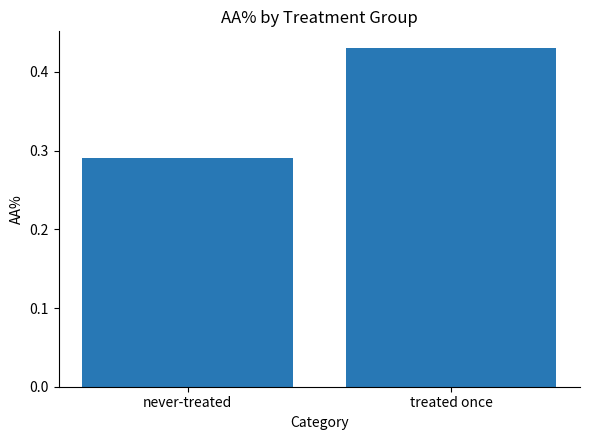

Rank the categories by value from highest to lowest.

treated once, never-treated